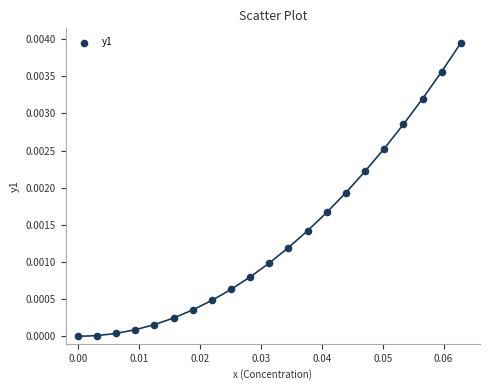

Count the number of points in this scatter plot.

21